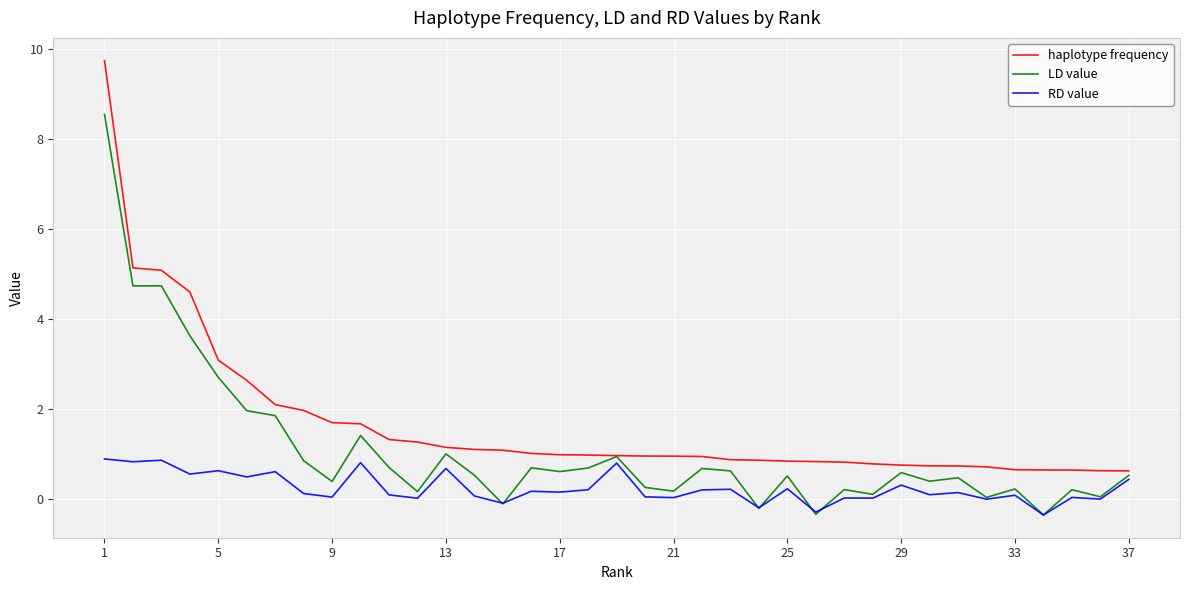

List the series in order of their overall mean, highest first.

haplotype frequency, LD value, RD value